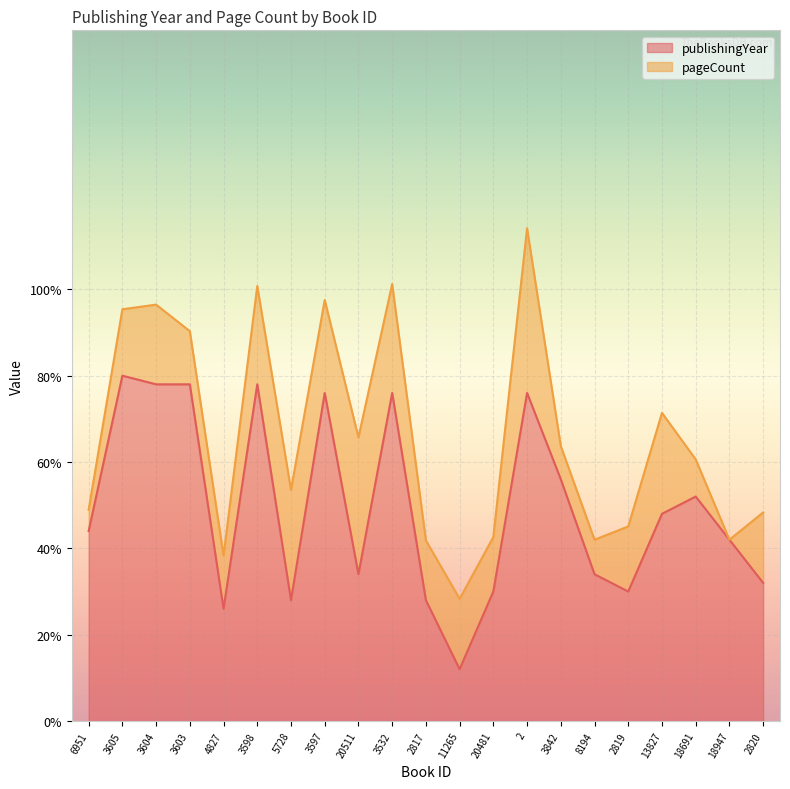

What is the value of the 8th point from the left?

0.8